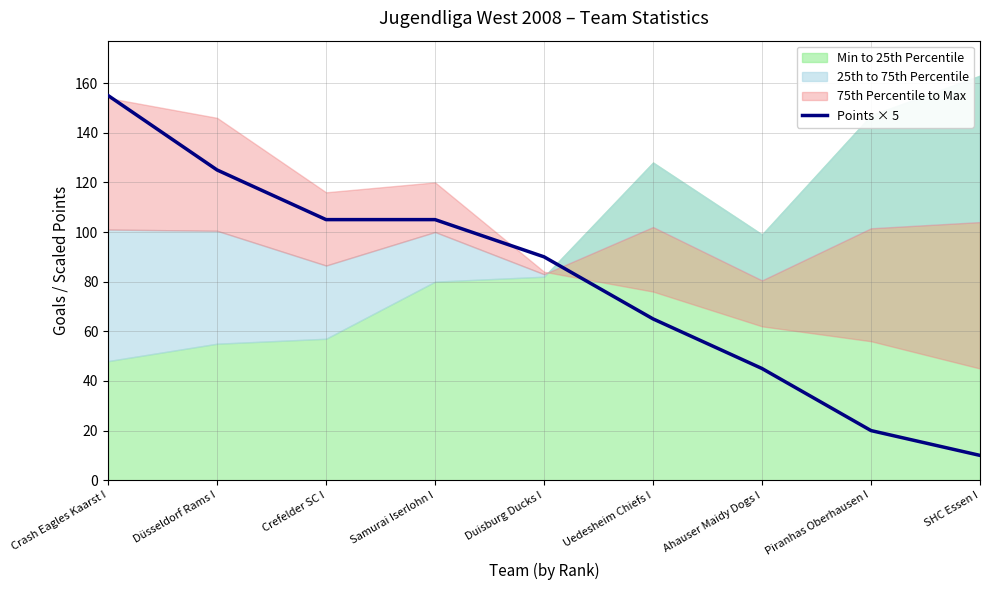

Where does the data first go above 90?

Crash Eagles Kaarst I